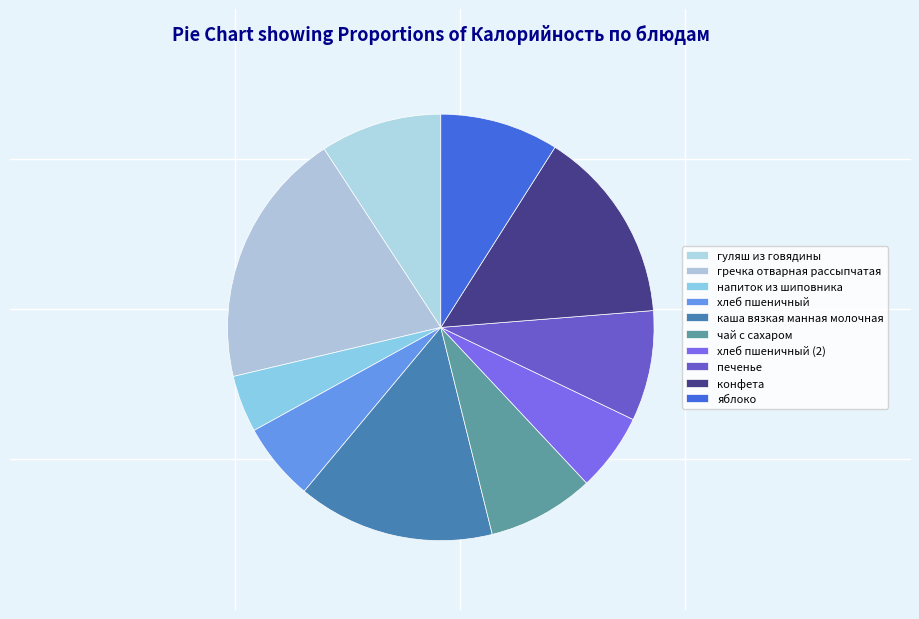

Which category has the smallest portion of the pie?

напиток из шиповника